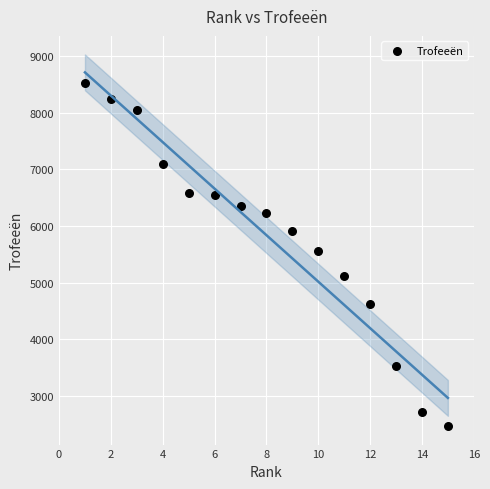

What is the range of Y values (max minus min)?

6056